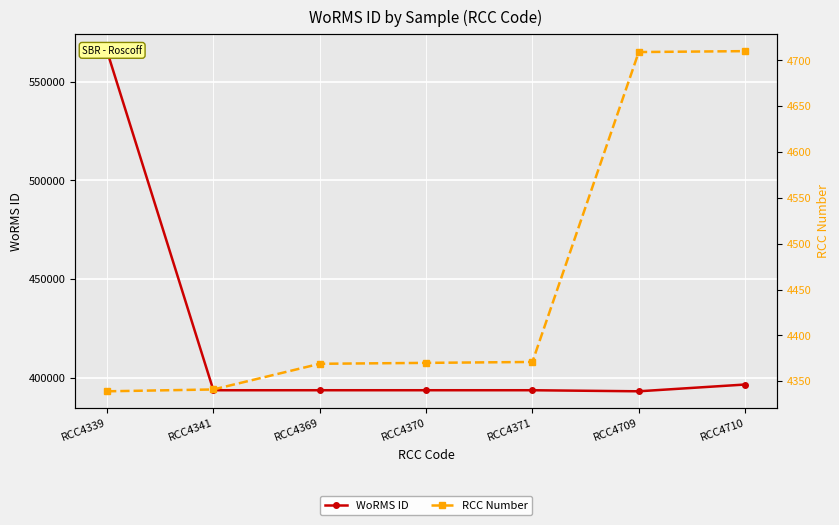

What is the value of the RCC Number point at the 5th from the left?

4371